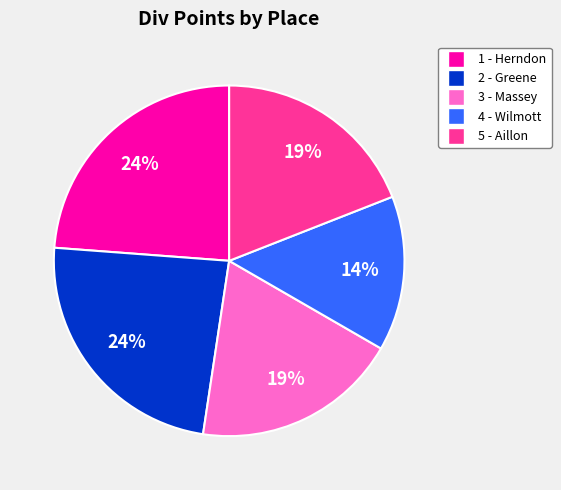

Does any single category account for the majority?

No